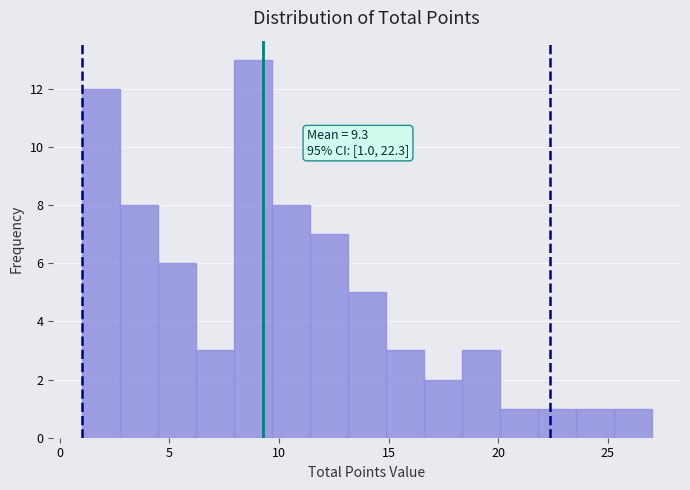

Around what value on the x-axis is the tallest bar? Give the approximate position of its centre, as read against the axis.

9.0